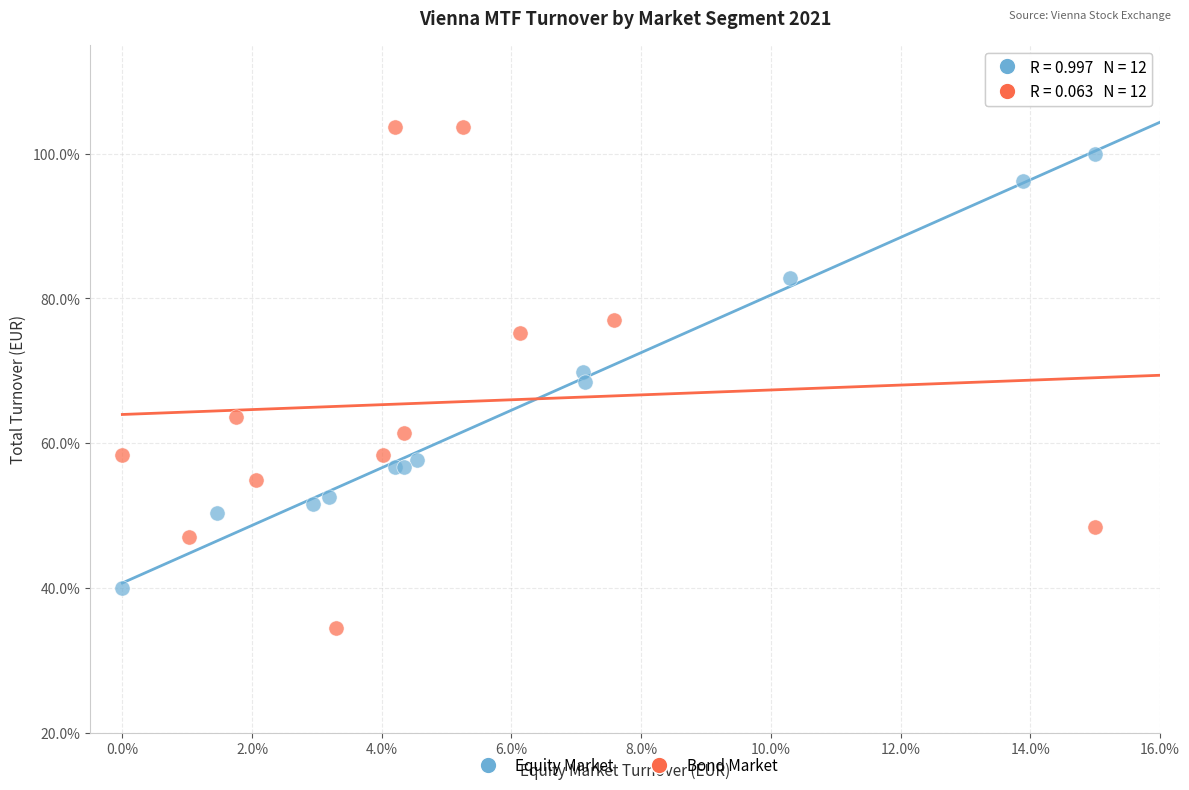

What are all the series names shown in the legend?

Equity Market, Bond Market